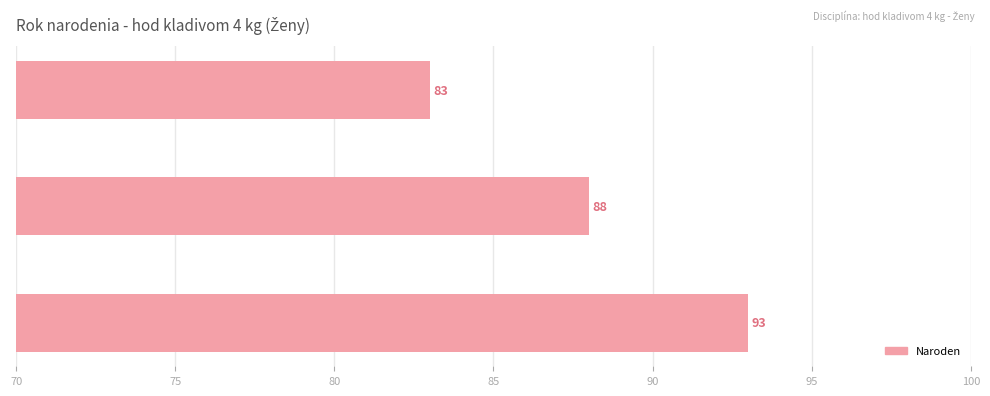

Reading top to bottom, transcribe all the data shown in this chart.

83	88	93